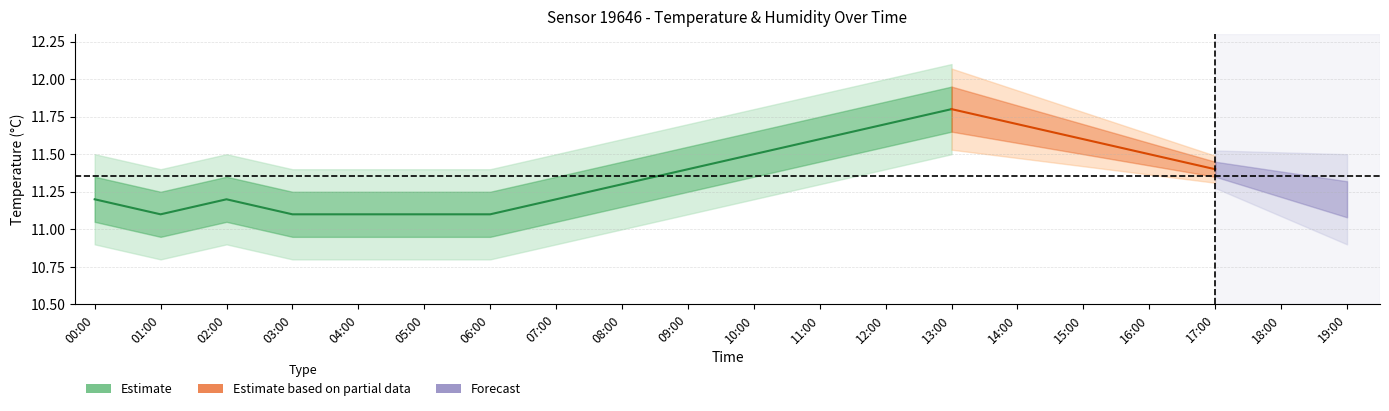

At which label is the value closest to 11?

01:00